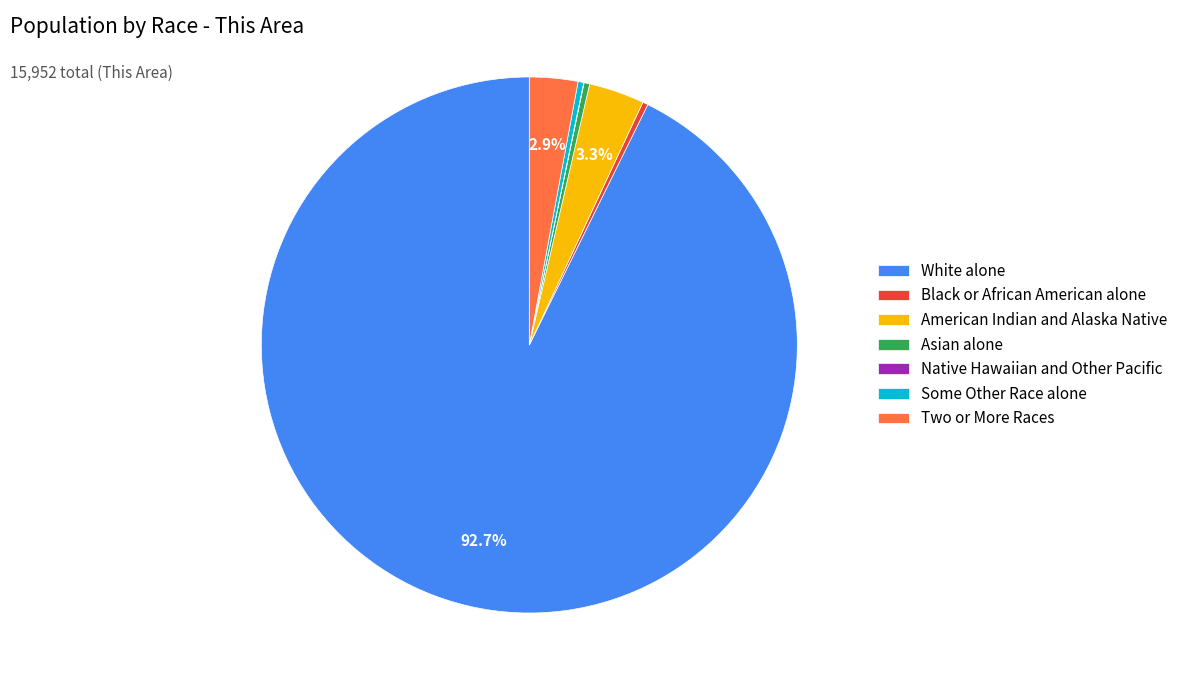

Which category accounts for the majority?

White alone